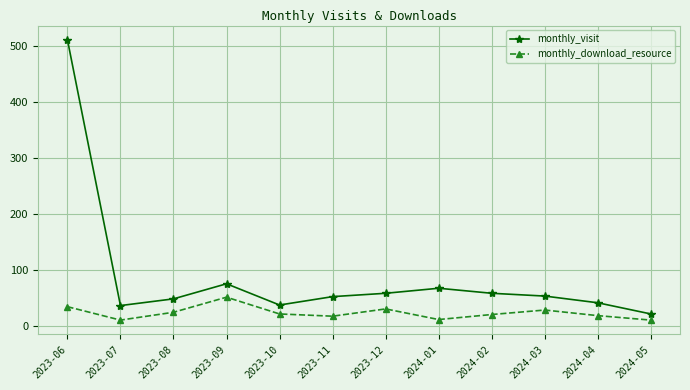

What is the difference between the monthly_visit values at 2023-12 and 2023-06?

454